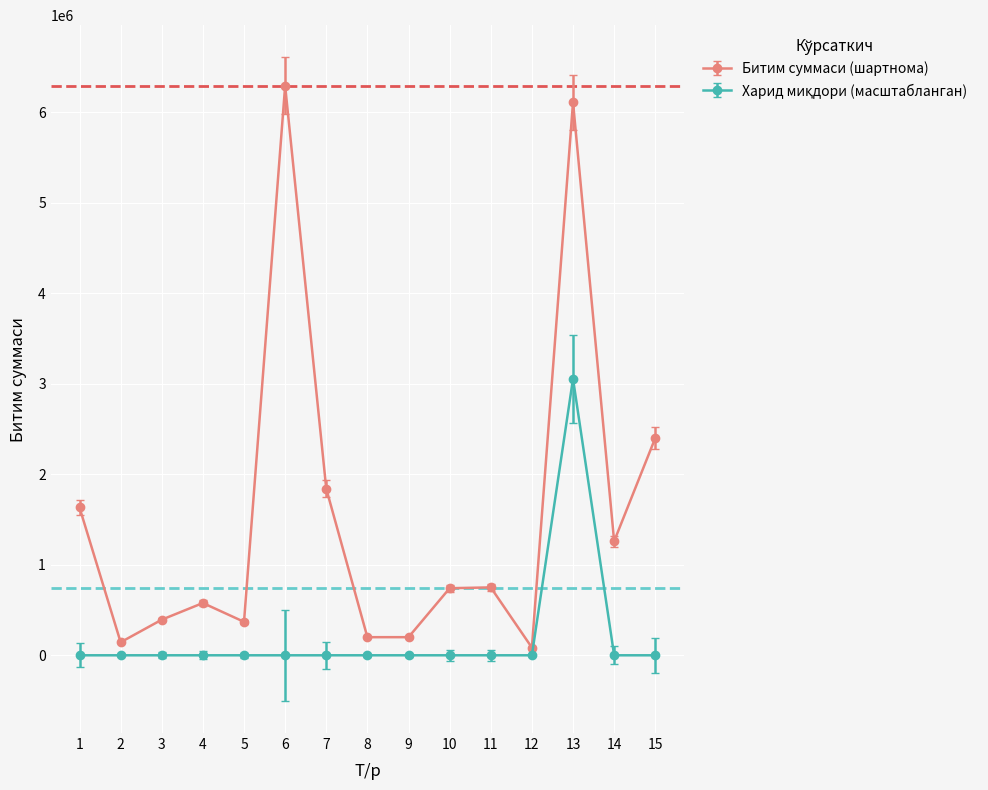

At which category is the sum across all series the highest?

13